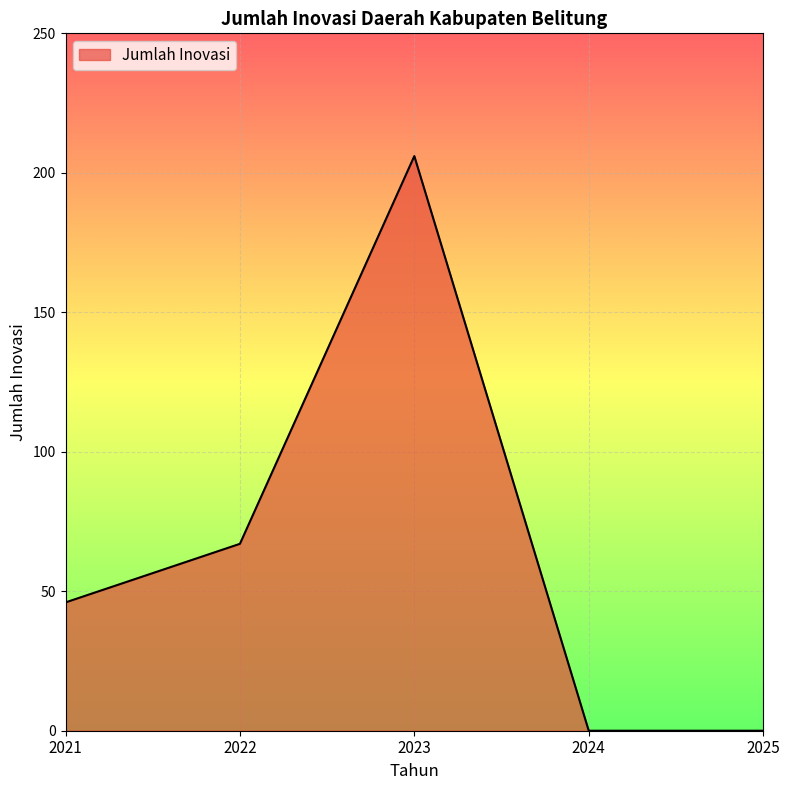

The value at 2023 is 206. True or false?

True